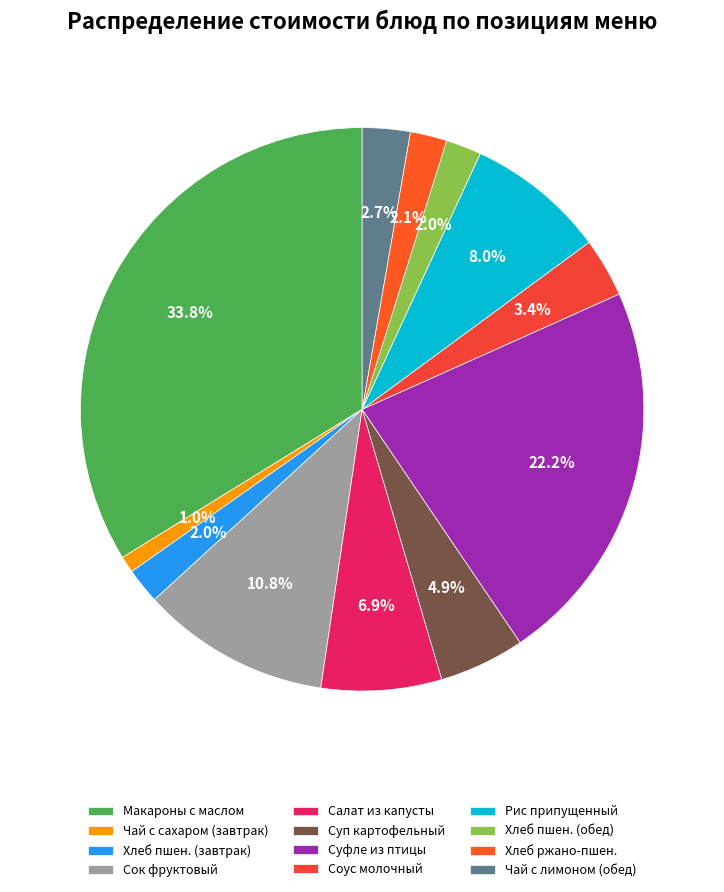

How many slices are in this pie chart?

12